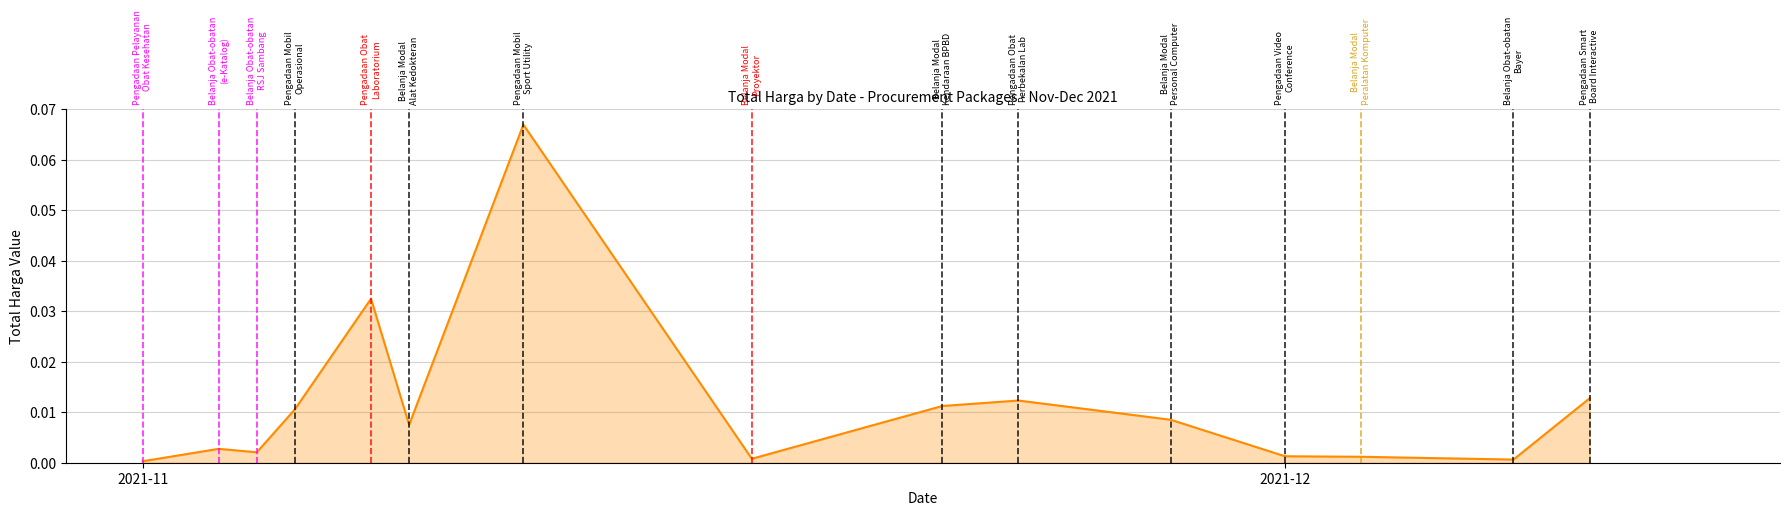

True or false: the data has more than 2 interior local peaks.

True